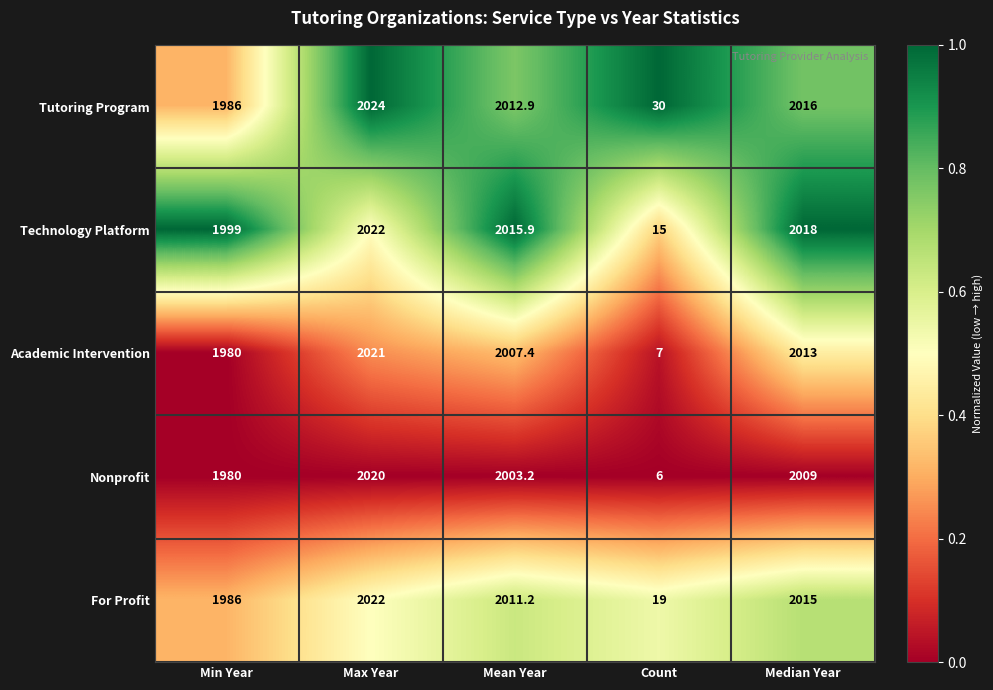

Count the number of categories in the chart.

5